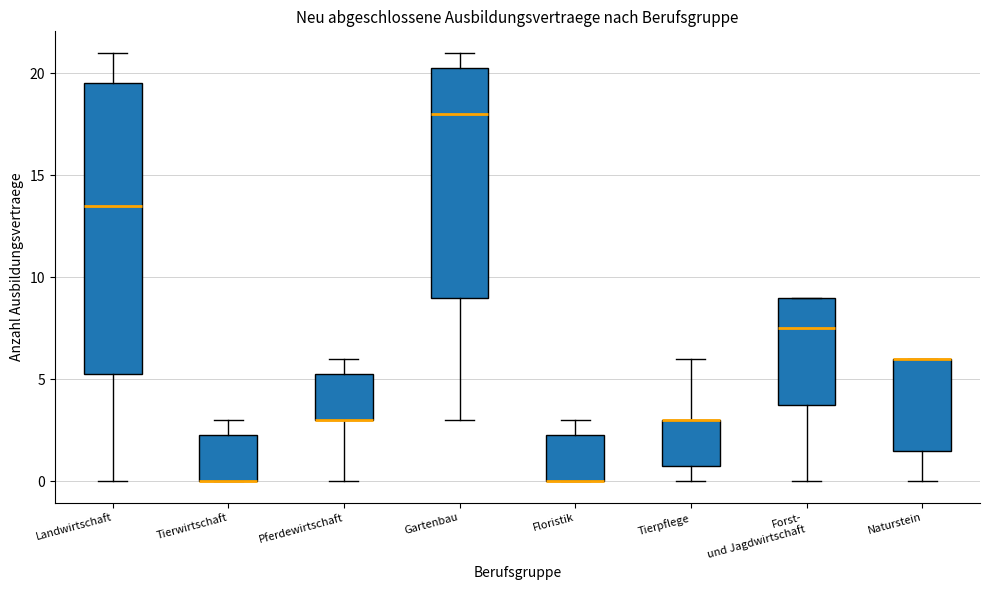

Reading left to right, read every box against the y-axis: the position of its median line, the range the box covers, and the ends of its whiskers. The values are not printed on the chart, so give them approximately, as read against the axis.

Landwirtschaft: median 13.5, box 5.5 to 19.5, whiskers 0.0 to 21.0
Tierwirtschaft: median 0.0 (drawn on the box's lower edge), box 0.0 to 2.5, whiskers 0.0 to 3.0
Pferdewirtschaft: median 3.0 (drawn on the box's lower edge), box 3.0 to 5.5, whiskers 0.0 to 6.0
Gartenbau: median 18.0, box 9.0 to 20.5, whiskers 3.0 to 21.0
Floristik: median 0.0 (drawn on the box's lower edge), box 0.0 to 2.5, whiskers 0.0 to 3.0
Tierpflege: median 3.0 (drawn on the box's upper edge), box 1.0 to 3.0, whiskers 0.0 to 6.0
Forst- und Jagdwirtschaft: median 7.5, box 4.0 to 9.0, whiskers 0.0 to 9.0
Naturstein: median 6.0 (drawn on the box's upper edge), box 1.5 to 6.0, whiskers 0.0 to 6.0